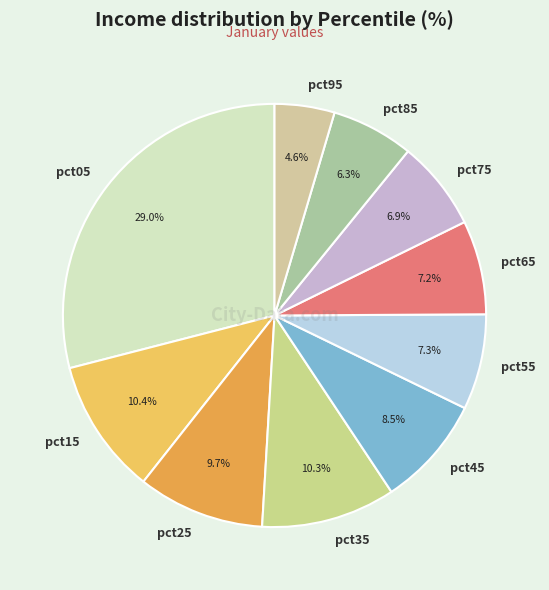

Which slice is the largest?

pct05